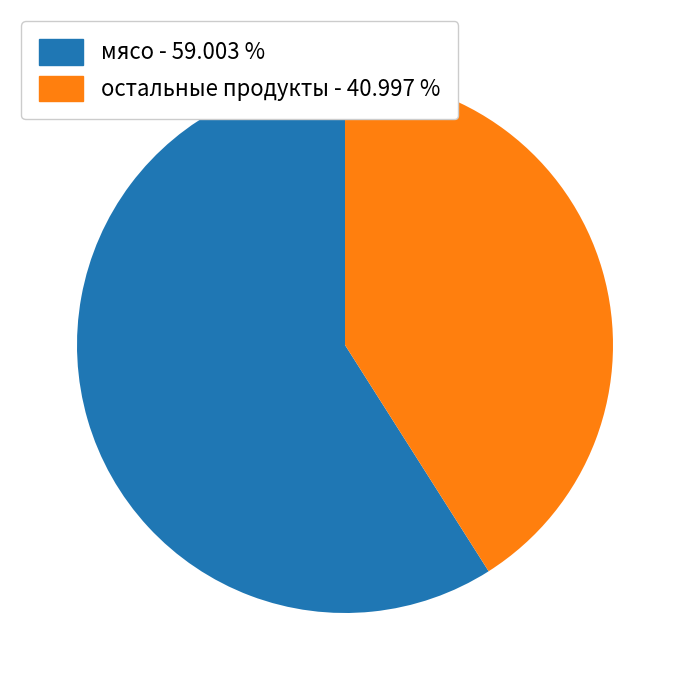

Does any single category account for the majority?

Yes